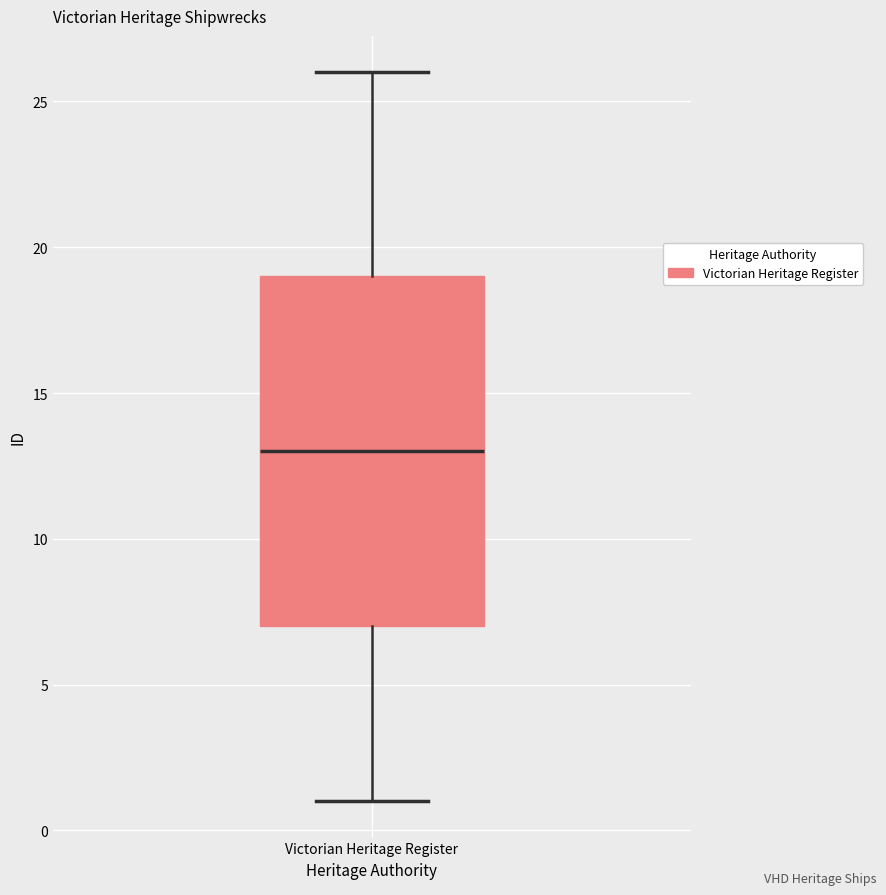

Transcribe this box plot: give where the median line is, the range the box spans, and where the two whiskers end, as read against the y-axis. The values are not printed on the chart, so give them approximately, as read against the axis.

median 13, box 7 to 19, whiskers 1 to 26